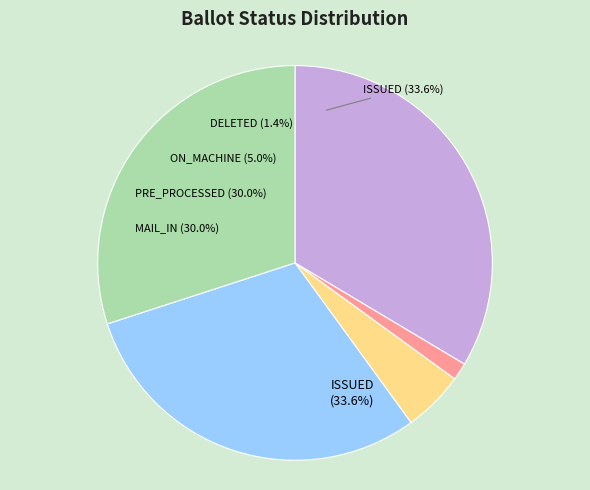

Which category has the smallest portion of the pie?

DELETED